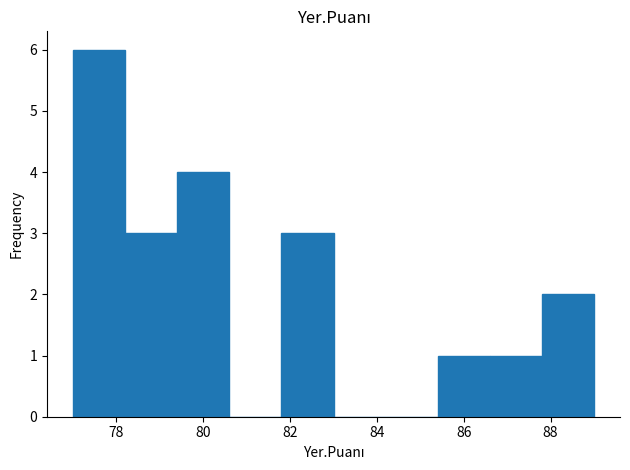

Reading left to right, transcribe this chart: for each bar, give the range it covers on the x-axis and its height. The values are not printed on the chart, so give them approximately, as read against the axis.

77.0 to 78.2: 6
78.2 to 79.4: 3
79.4 to 80.6: 4
80.6 to 81.8: 0
81.8 to 83.0: 3
83.0 to 84.2: 0
84.2 to 85.4: 0
85.4 to 86.6: 1
86.6 to 87.8: 1
87.8 to 89.0: 2